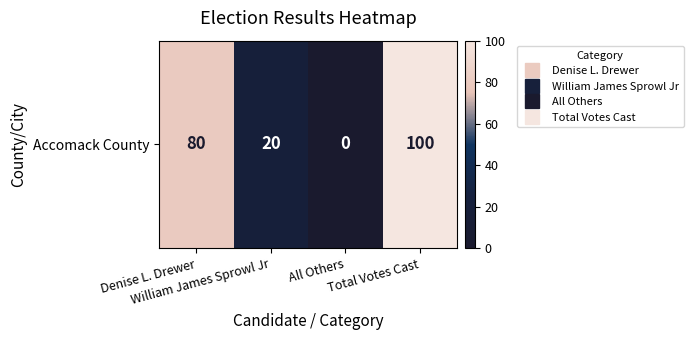

Rank the categories by value from lowest to highest.

All Others, William James Sprowl Jr, Denise L. Drewer, Total Votes Cast